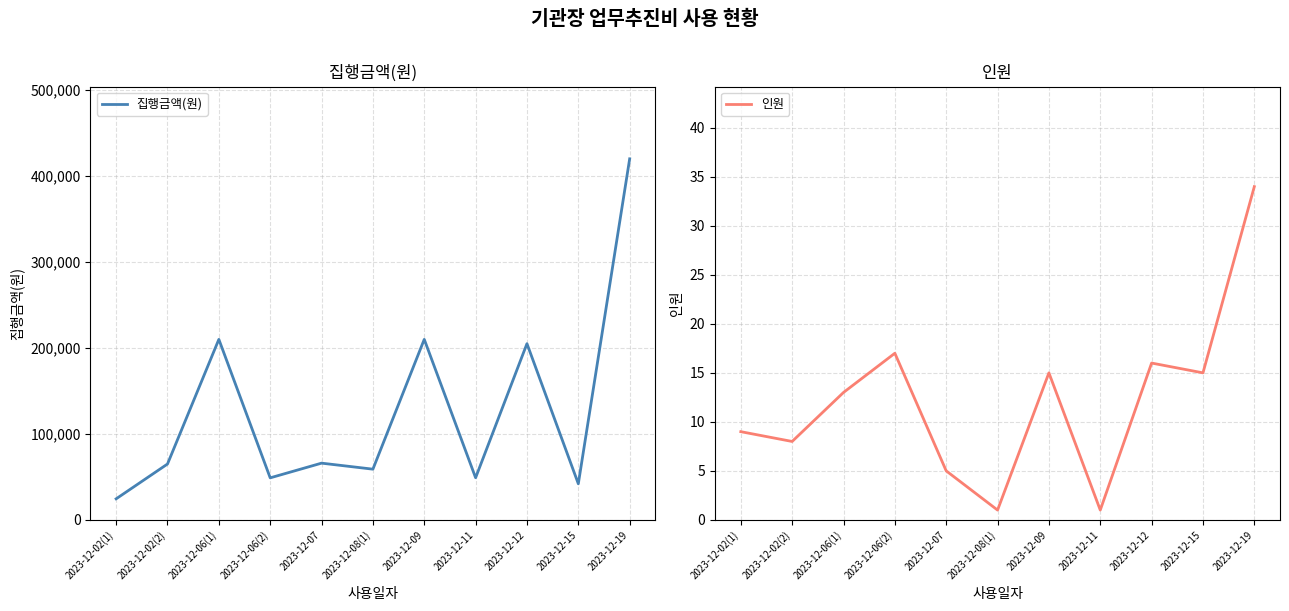

What is the average value of the 인원 series?

12